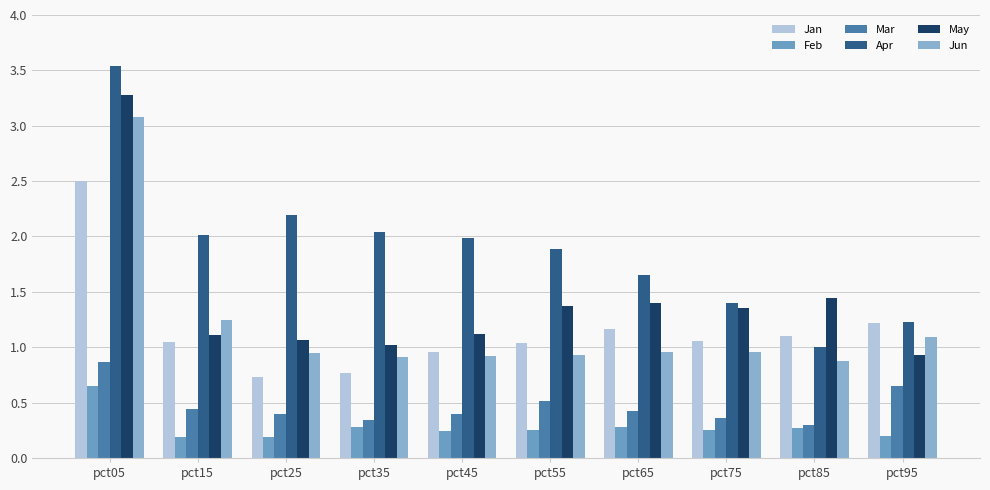

Is the value of Jun at pct25 greater than the value of May at pct55?

No